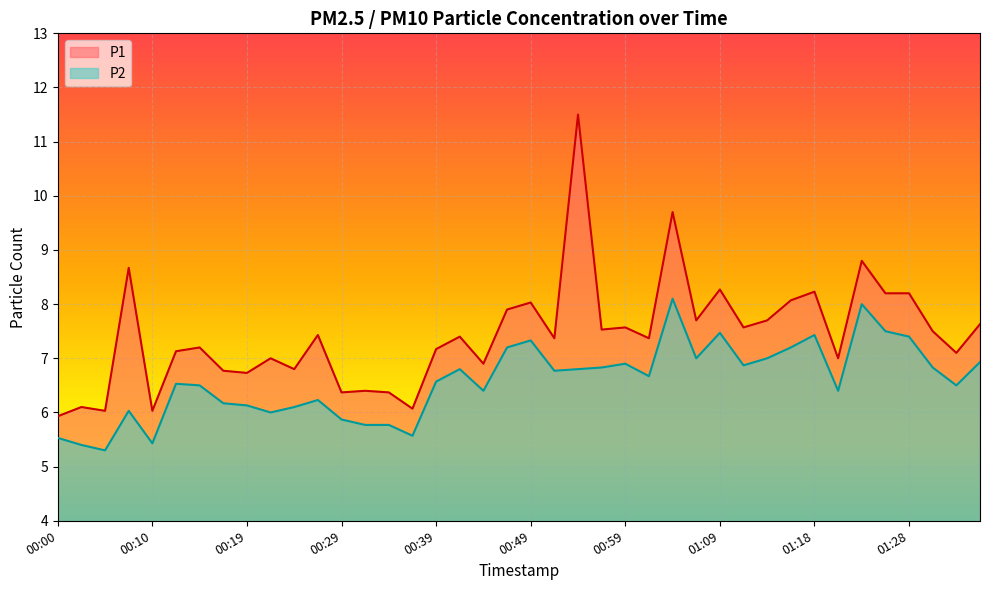

How many lines are shown in the chart?

2